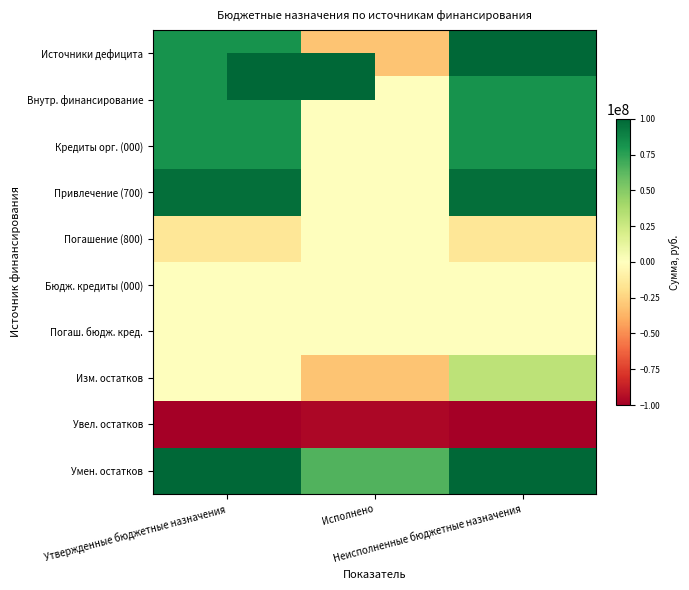

What is the smallest value displayed?

-100000000.0